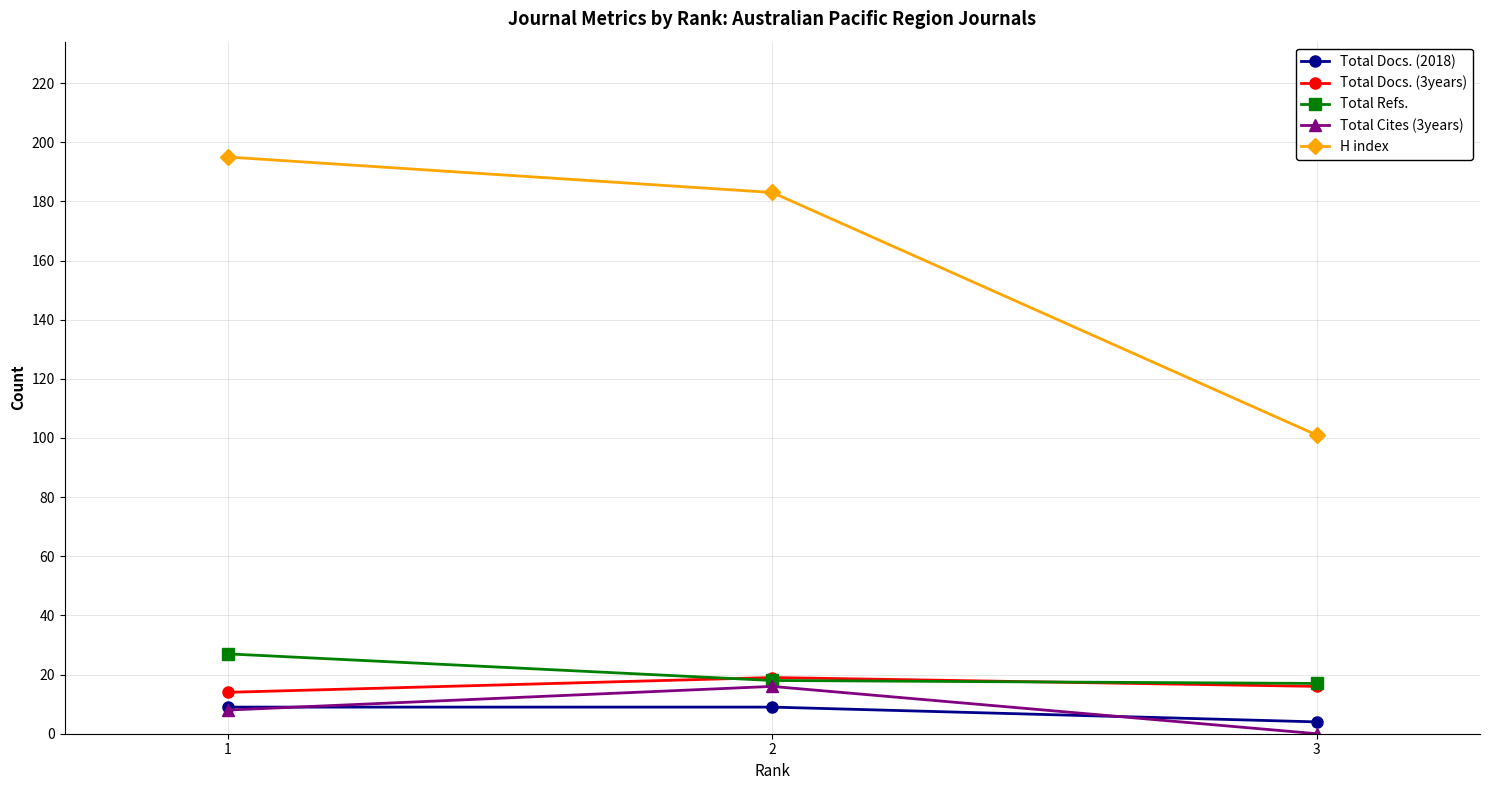

What is the maximum value for Total Docs. (2018)?

9